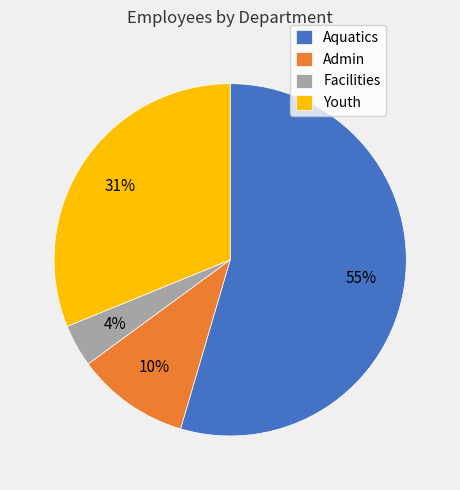

To the nearest percent, what is the combined percentage of Admin and Facilities?

14%